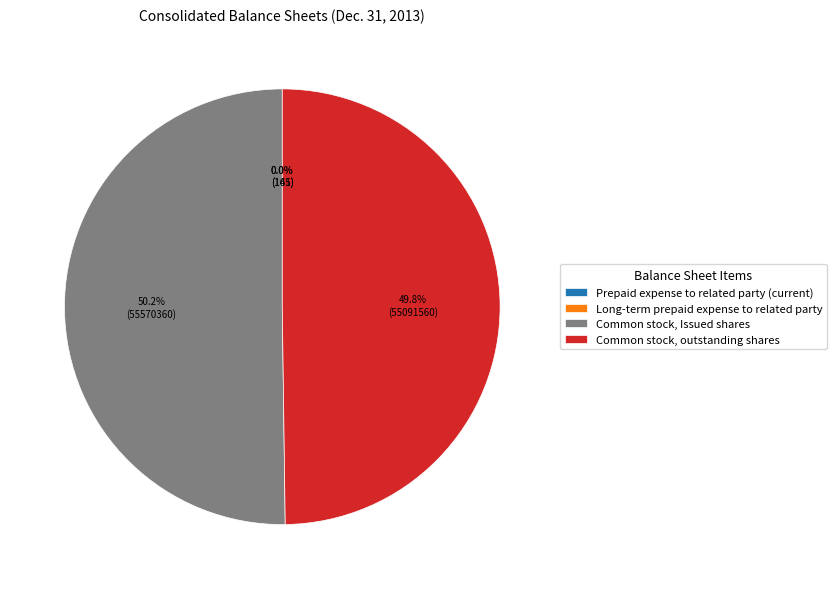

What percentage is NOT represented by Common stock, Issued shares?

49.8%